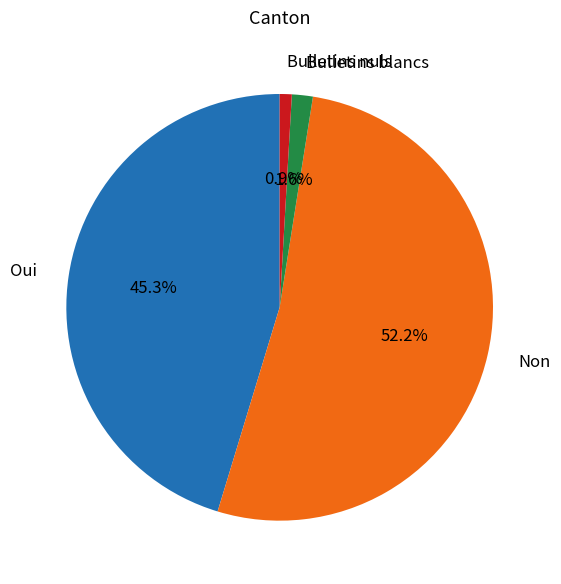

To the nearest percent, what percentage of the pie is Bulletins blancs?

2%